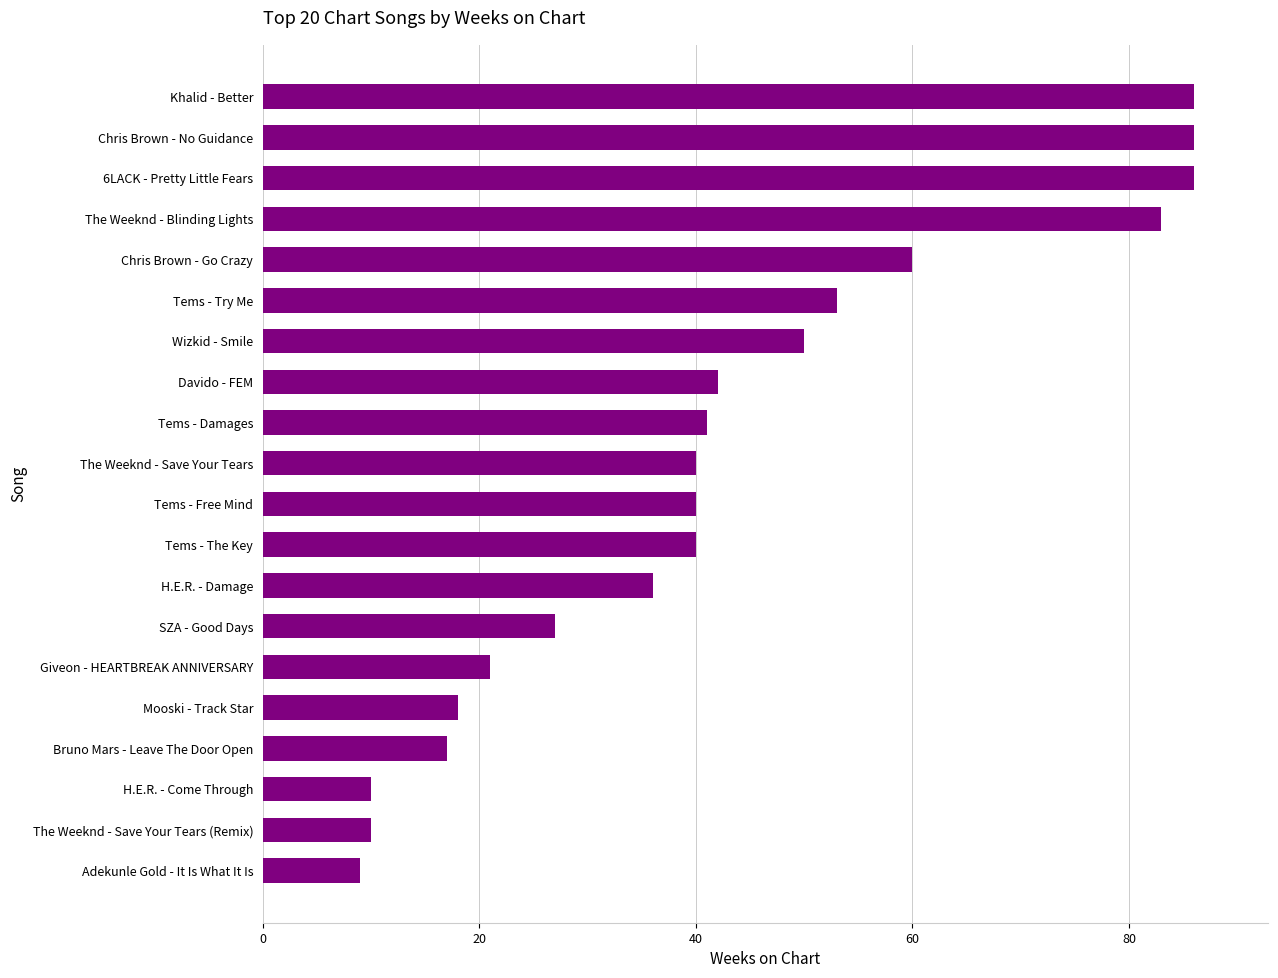

The value at Tems - Damages is 60. True or false?

False